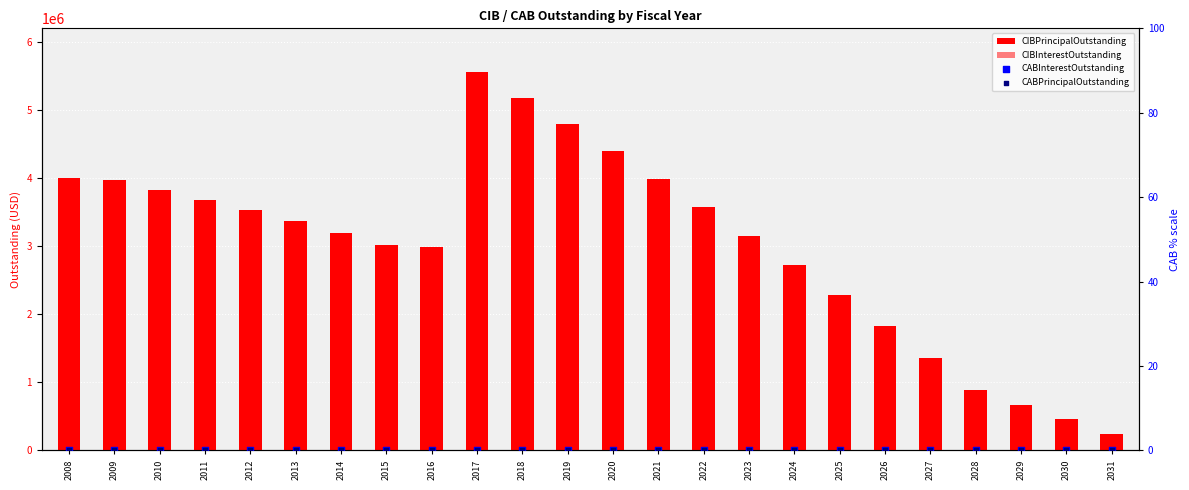

Which series reaches the minimum Y coordinate?

CABInterestOutstanding